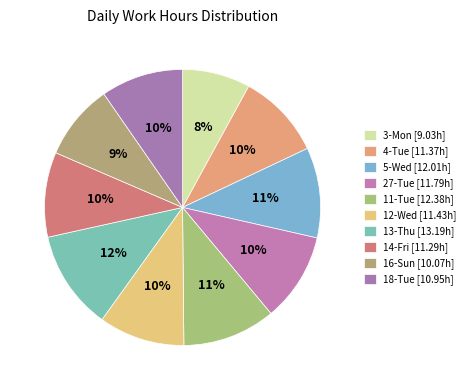

To the nearest percent, what portion does 5-Wed represent?

11%